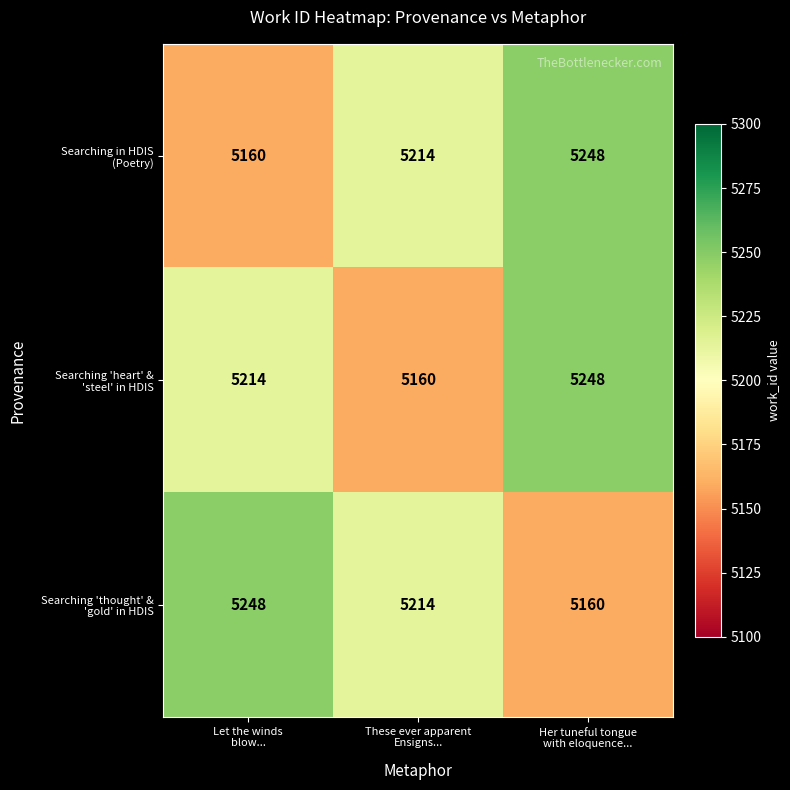

What is the maximum value shown in the chart?

5248